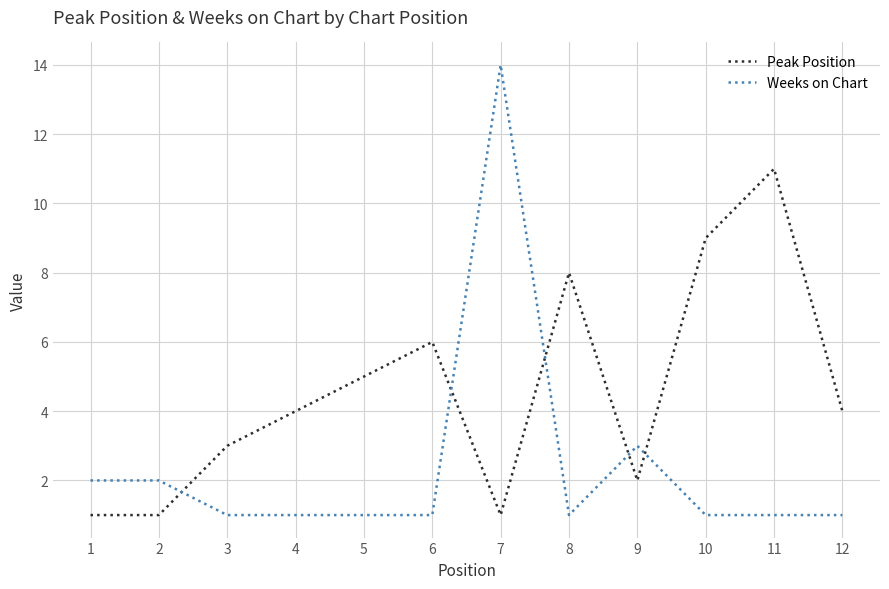

What is the difference between the highest and lowest values at 5?

4